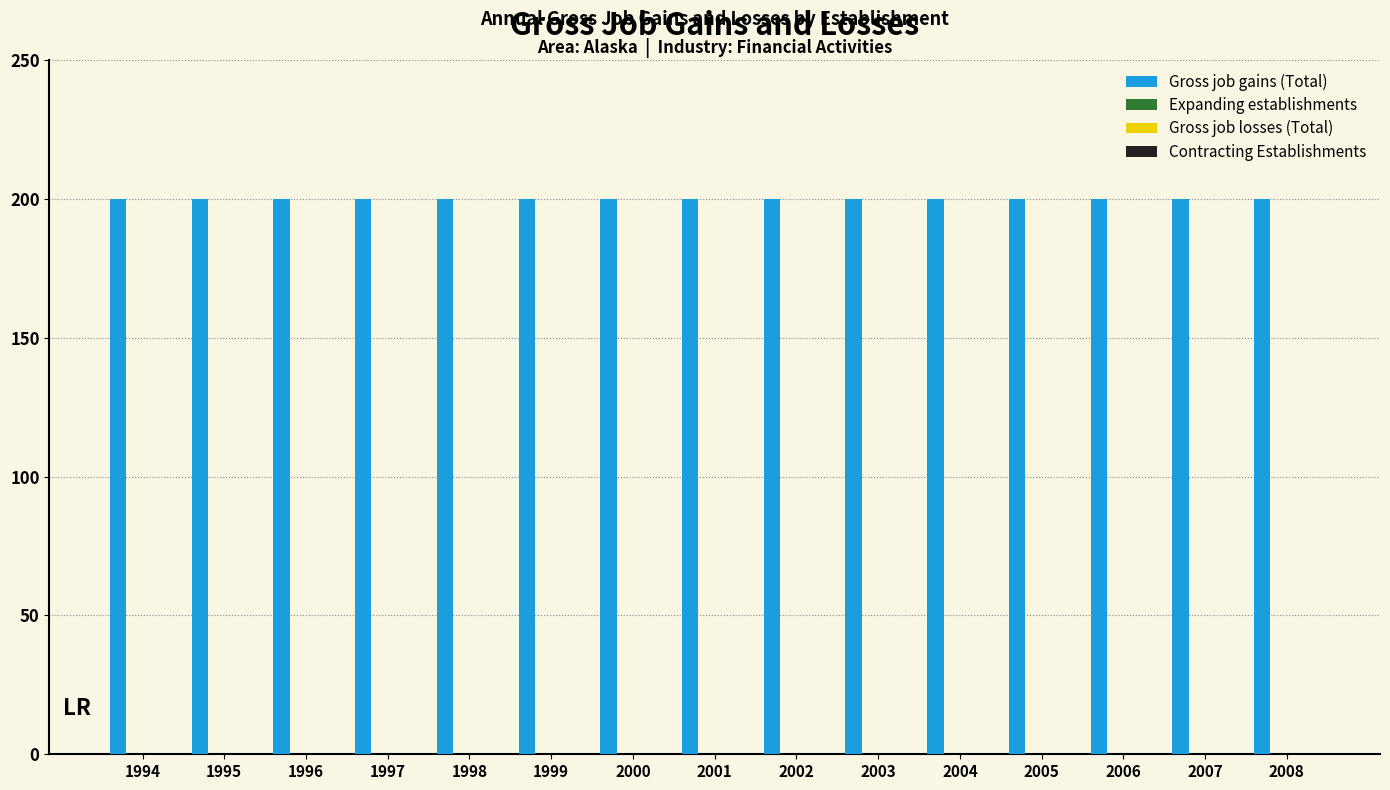

At which label does Expanding establishments reach its peak?

1994